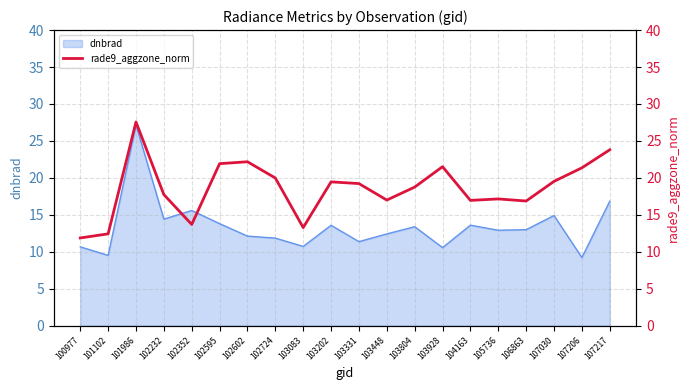

What is the maximum value for dnbrad?

27.2